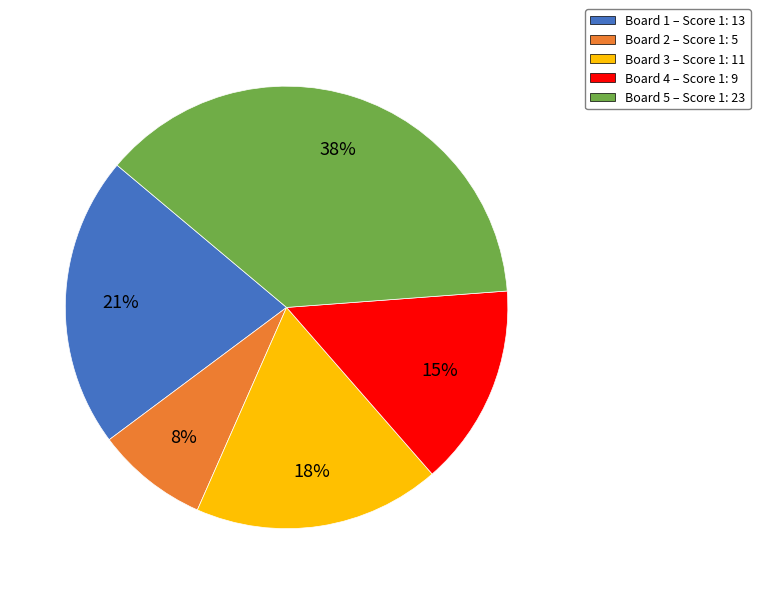

Is there a majority slice in this chart?

No